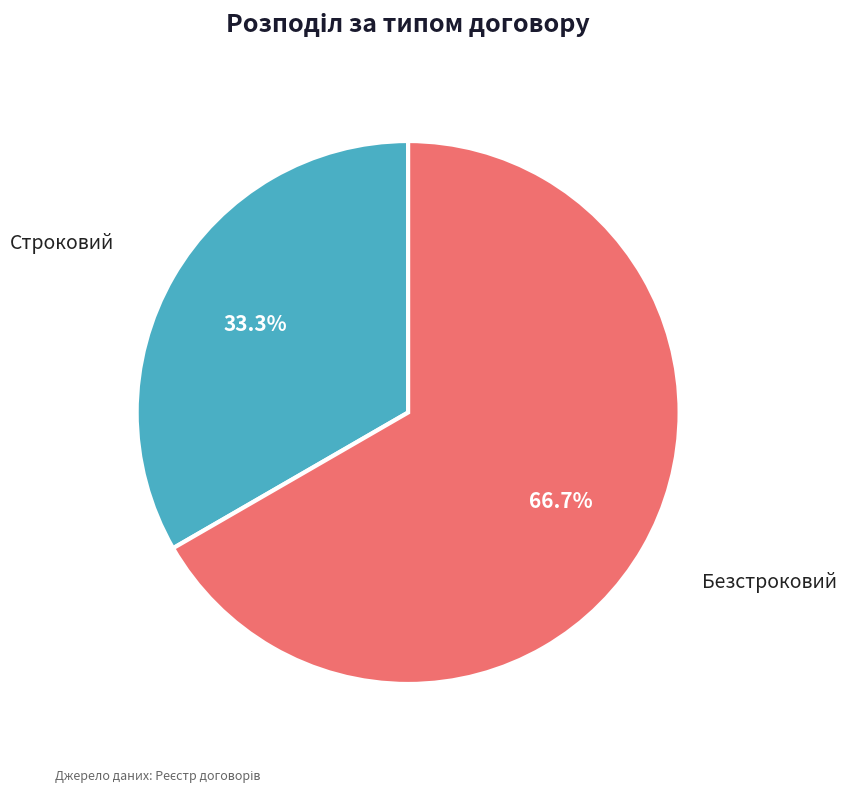

Combined, do Безстроковий and Строковий account for over 50%?

Yes